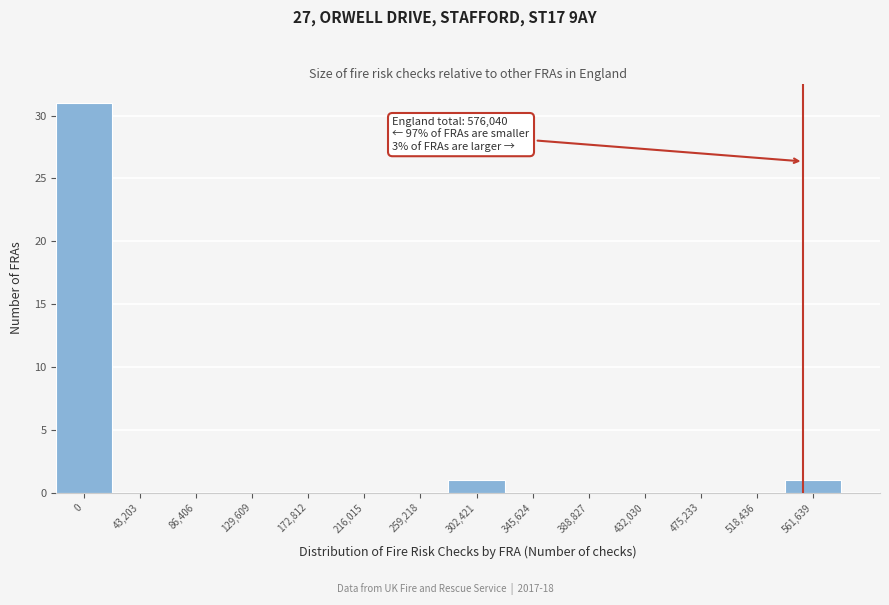

Reading left to right, list all the values displayed in this chart.

0=31	43,203=0	86,406=0	129,609=0	172,812=0	216,015=0	259,218=0	302,421=1	345,624=0	388,827=0	432,030=0	475,233=0	518,436=0	561,639=1